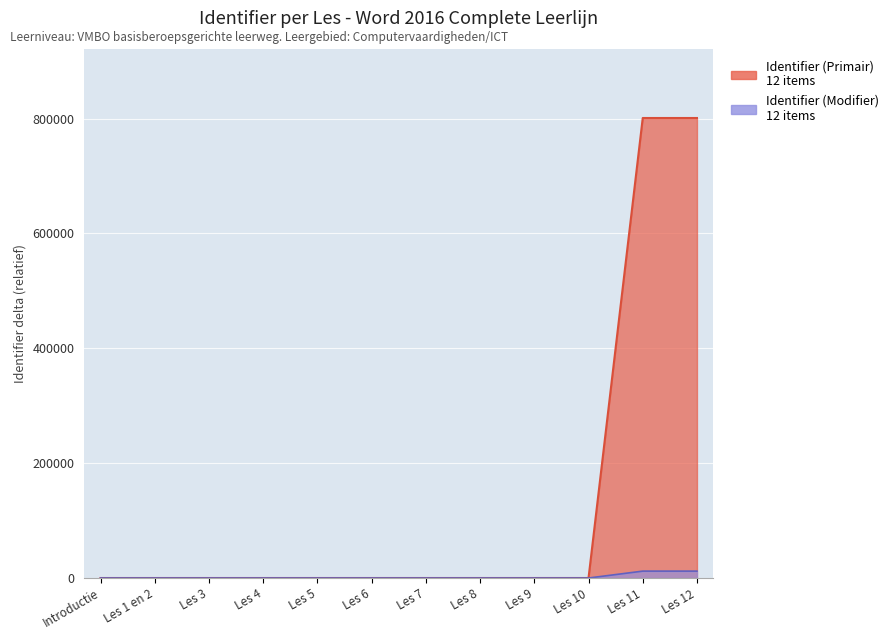

Is it true that Identifier equals 18.0 at Les 9?

True